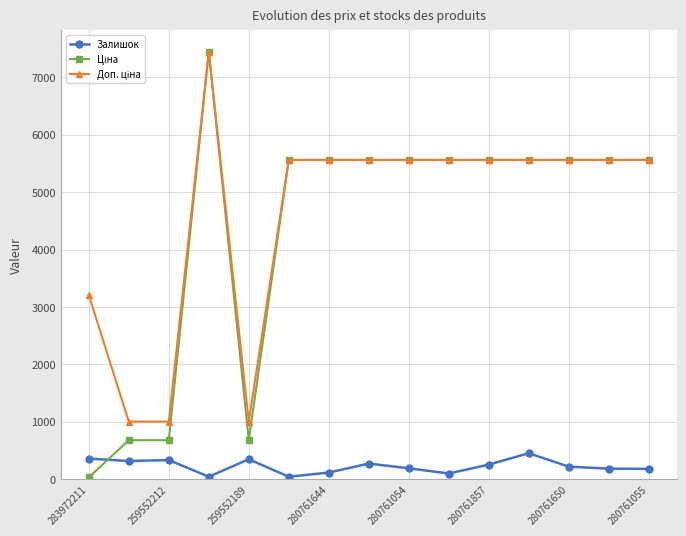

At how many categories does at least one series exceed 774?

15